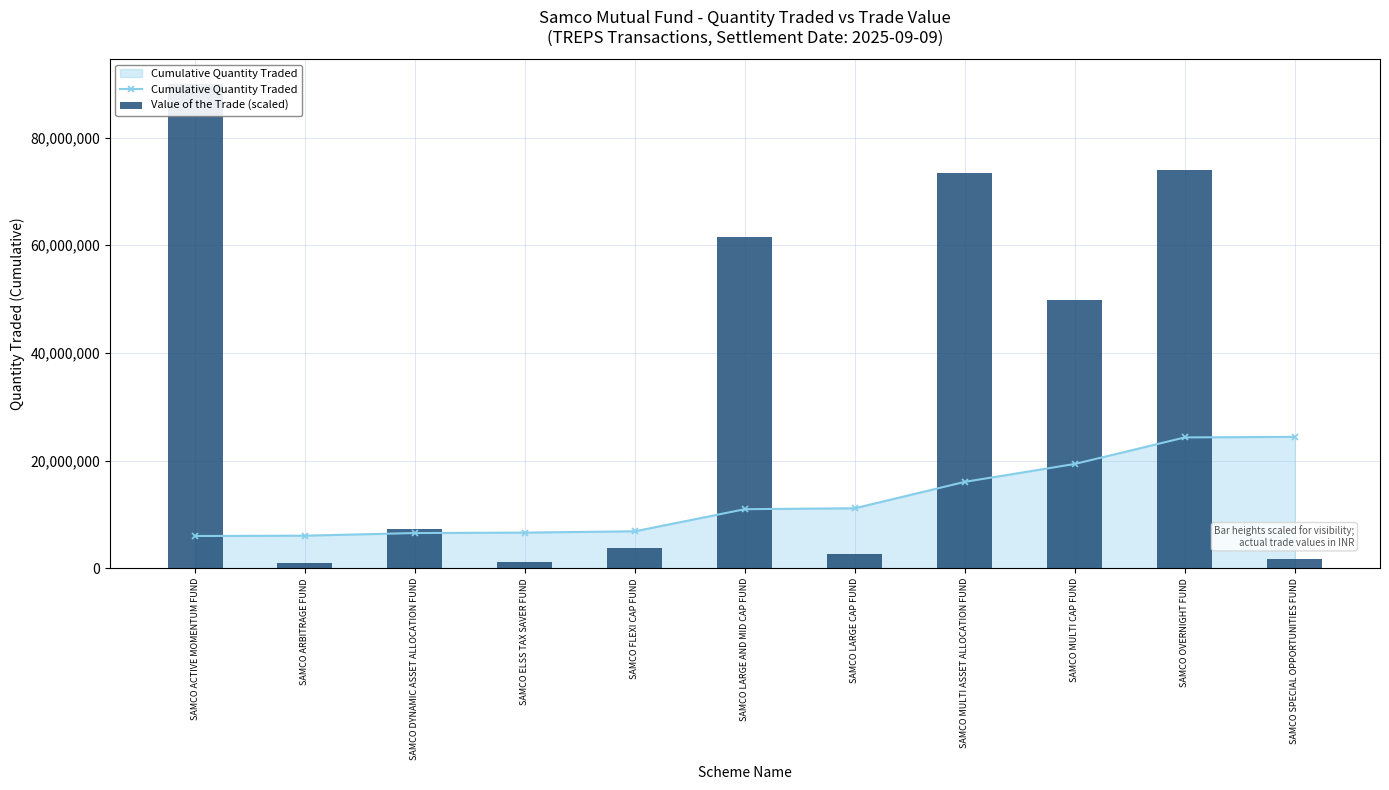

Count the number of data series in this chart.

2